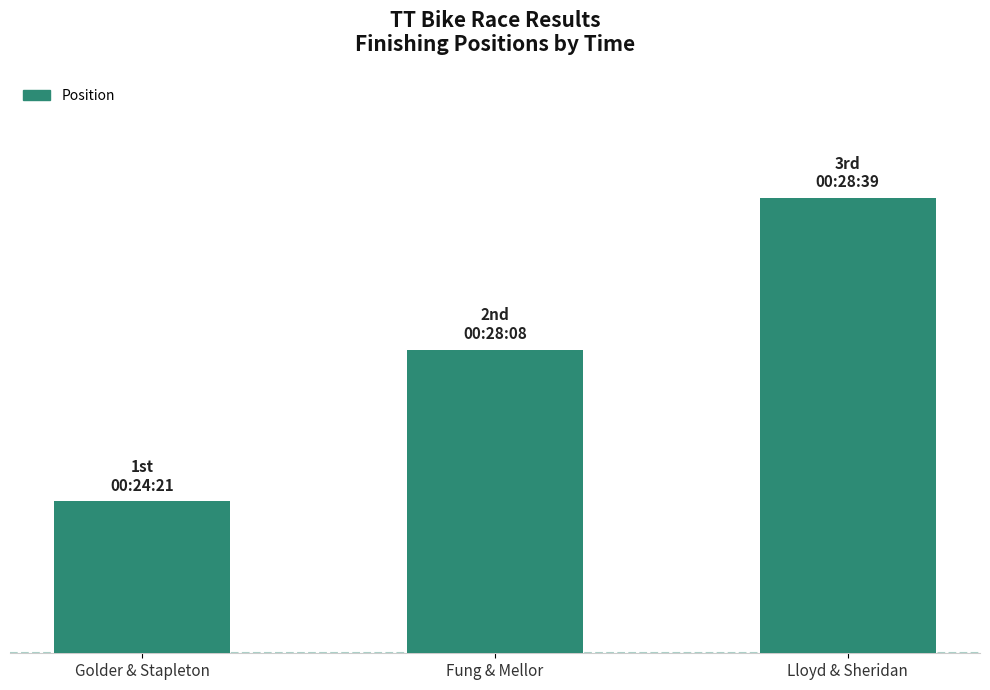

What is the difference between the maximum and minimum values?

2